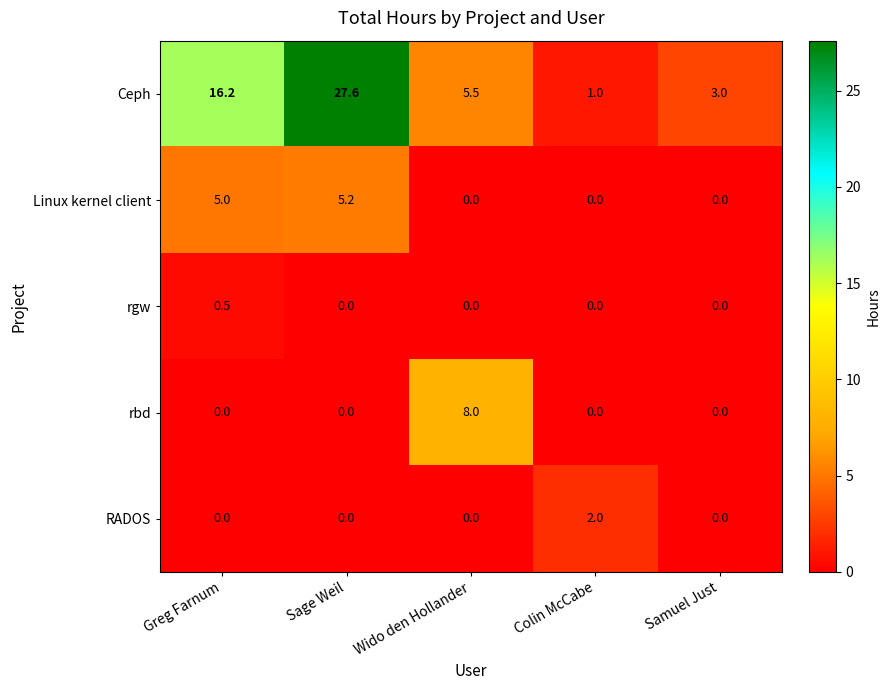

Count the number of data series in this chart.

5